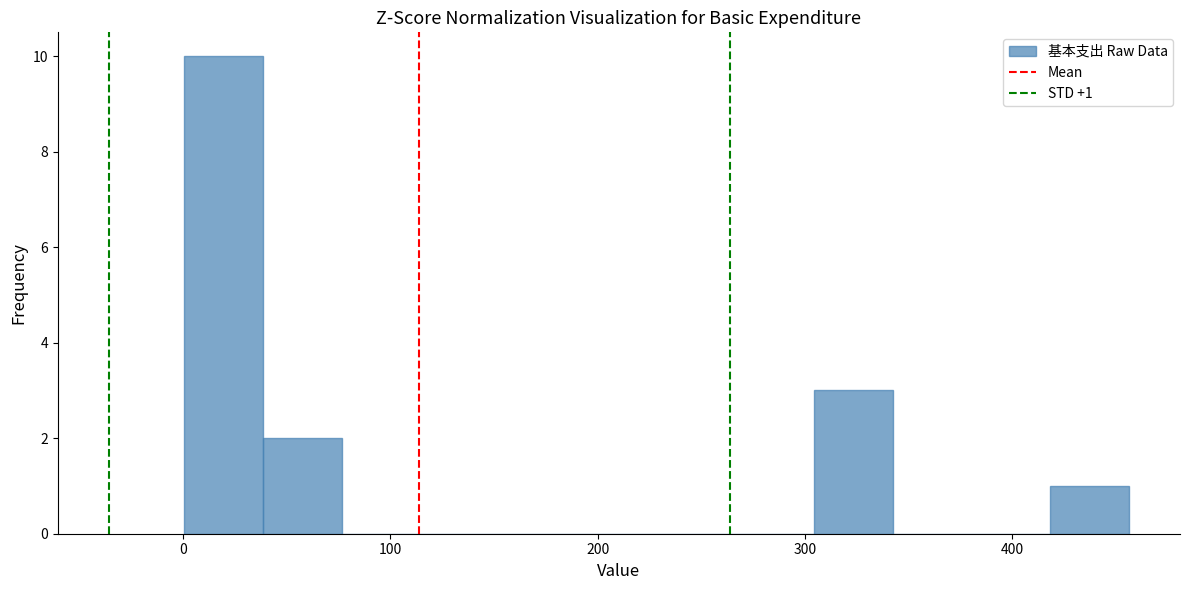

Read against the x-axis, roughly where is the centre of the tallest bar?

20